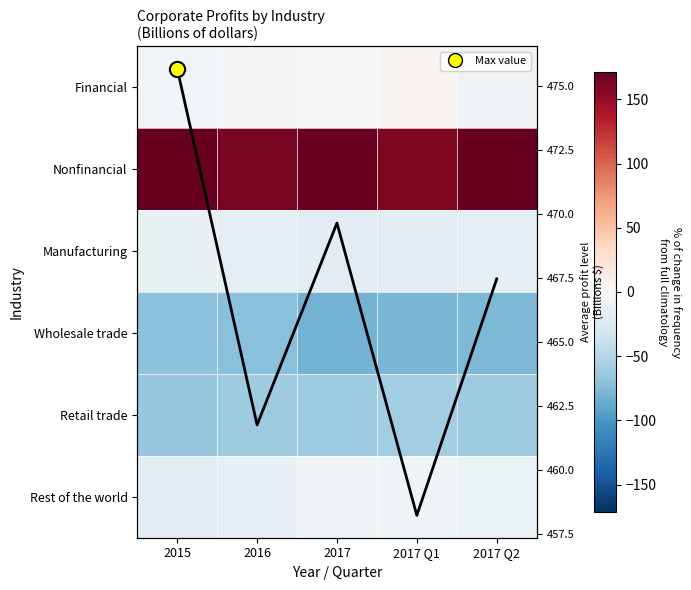

Is it true that Nonfinancial equals 169.8 at 2017?

True